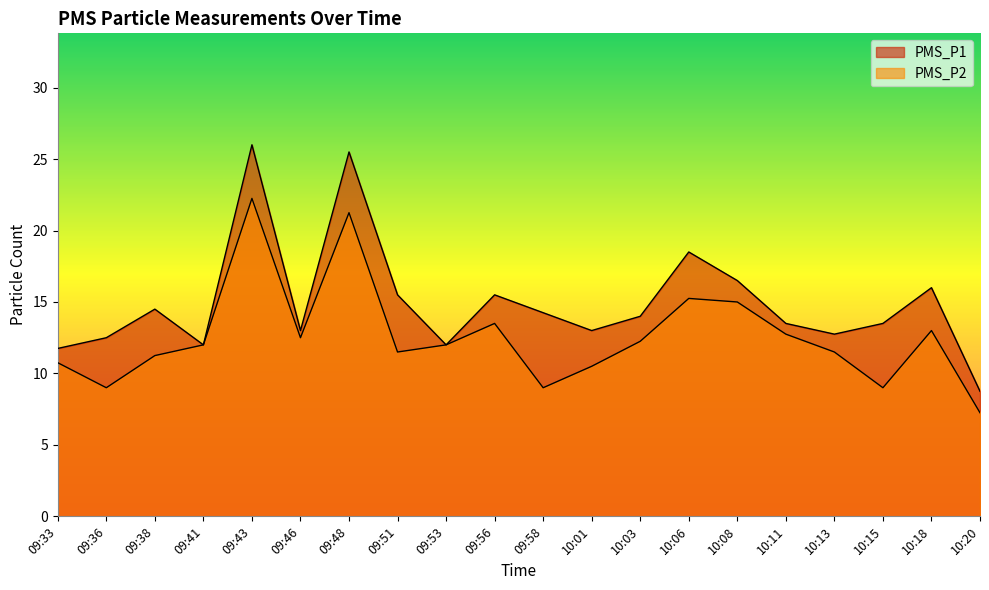

What is the total value across all series at 10:11?

26.2